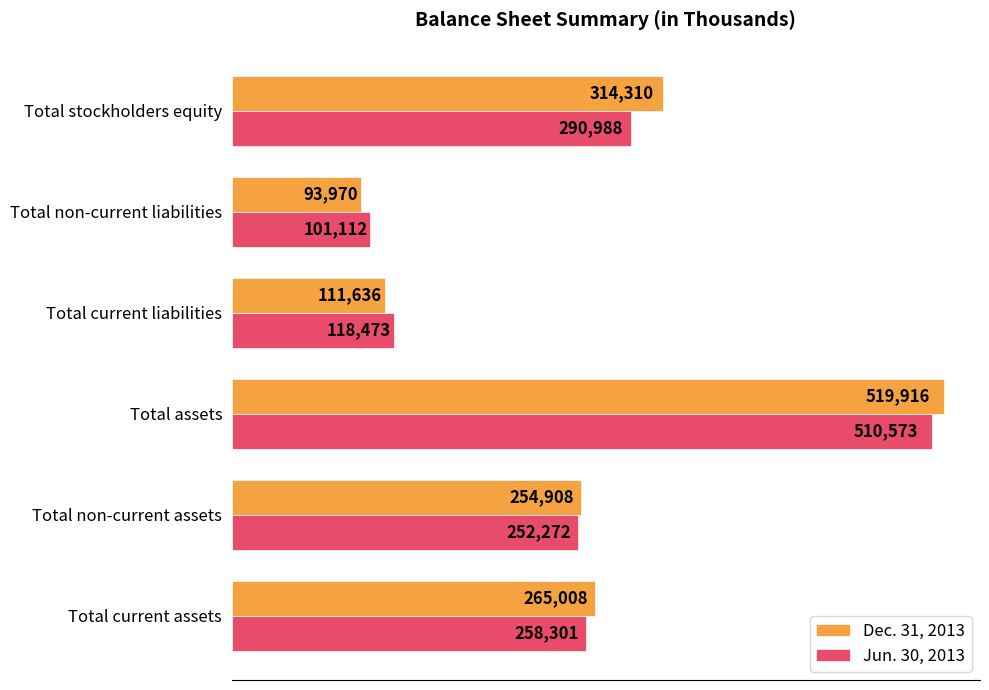

At which label is Jun. 30, 2013 closest to 305842?

Total stockholders equity